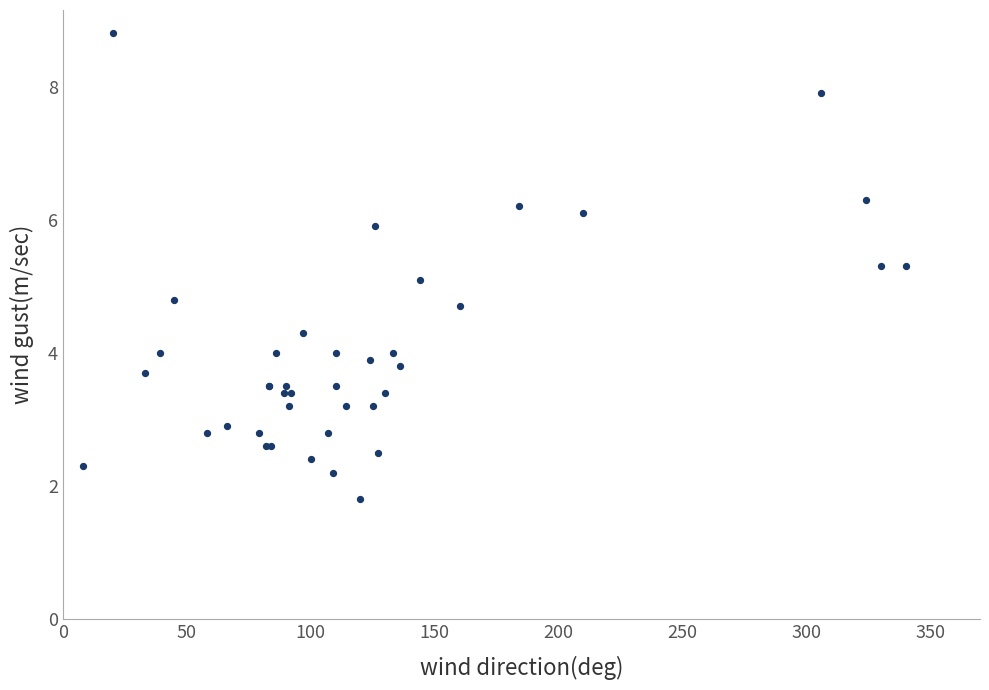

What Y value in the scatter plot is closest to 5?

5.1